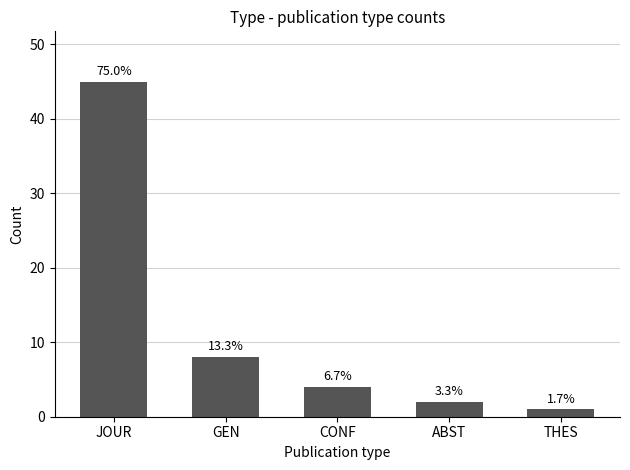

Which label corresponds to the largest value in the chart?

JOUR